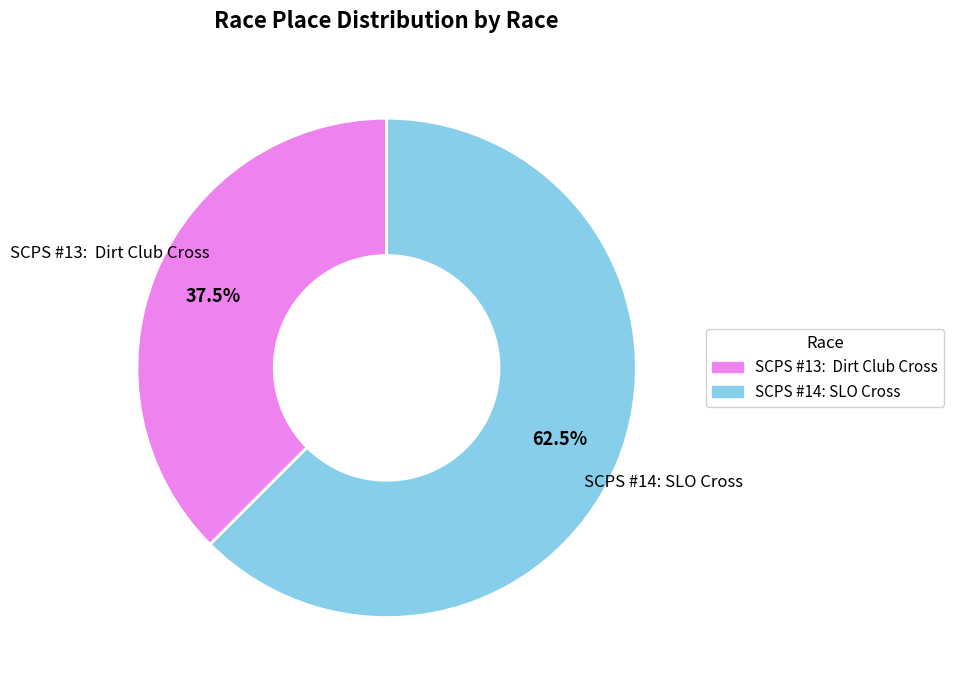

What is the ratio of the value at SCPS #13: Dirt Club Cross to the value at SCPS #14: SLO Cross?

0.6